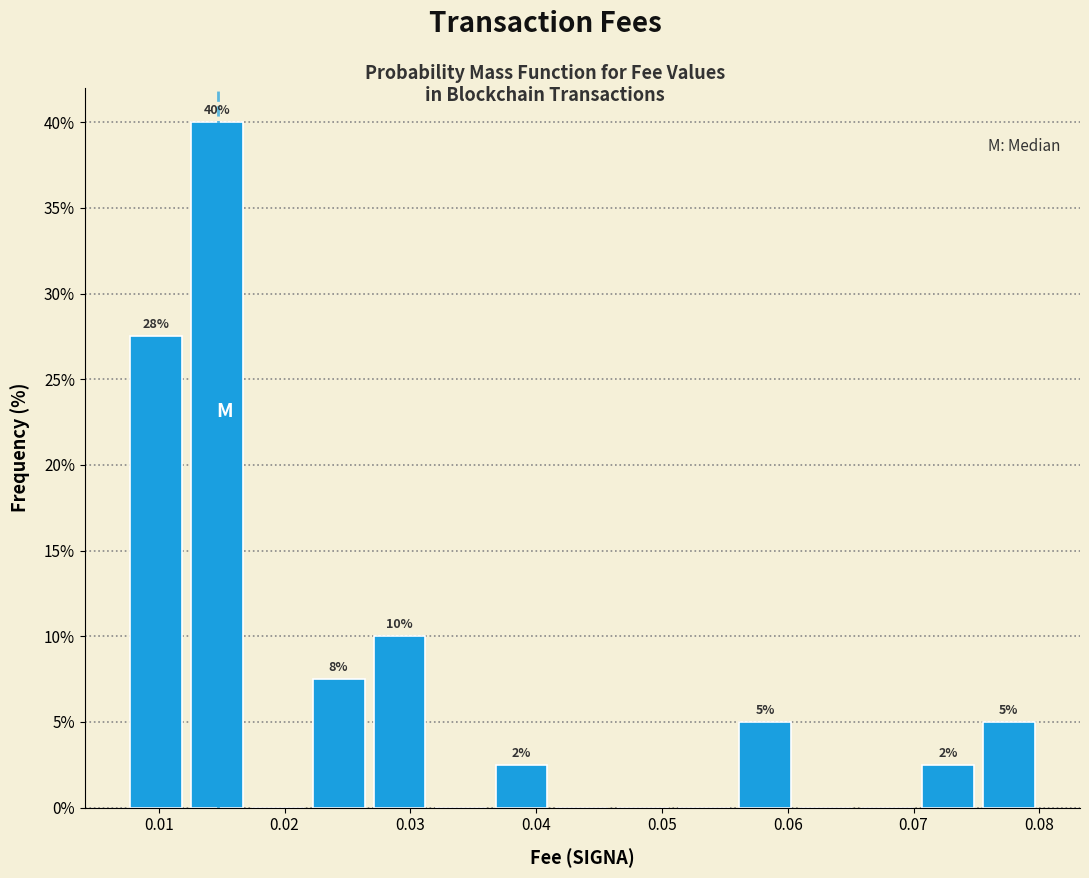

Over which range of the x-axis is the bar tallest?

0.012 to 0.017